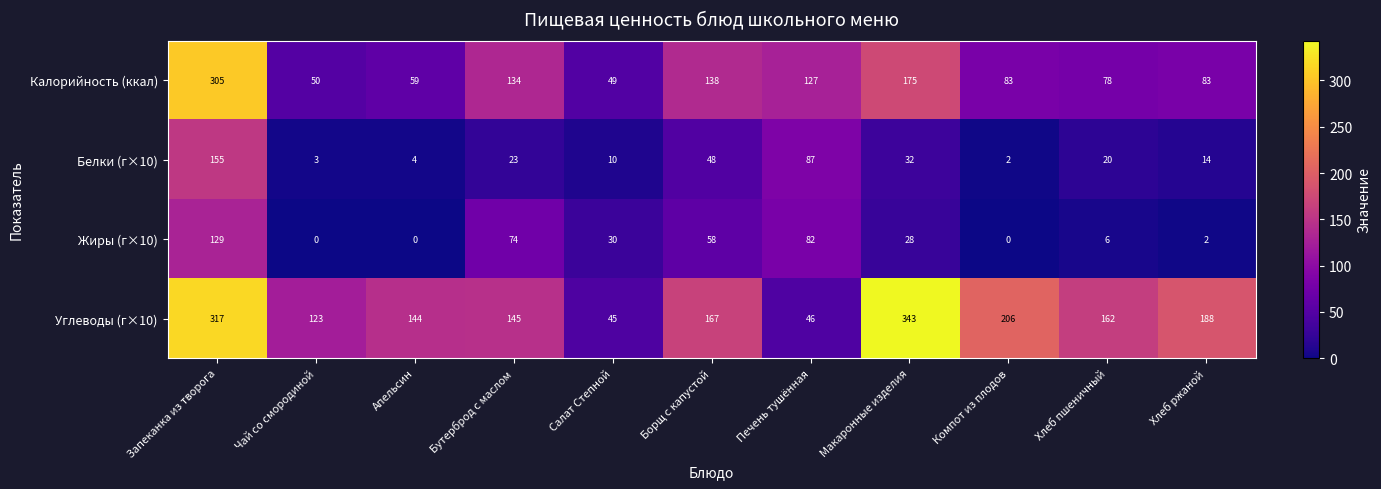

Where does the Калорийность (ккал) series first go above 83?

Запеканка из творога